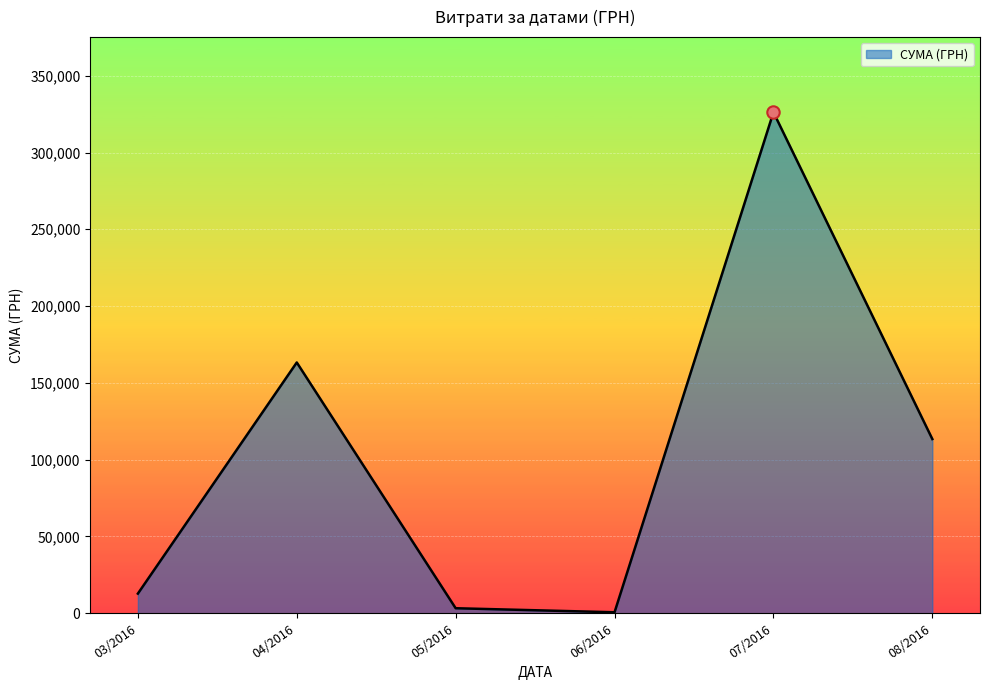

What is the change in value from 03/2016 to 07/2016?

+313473.5